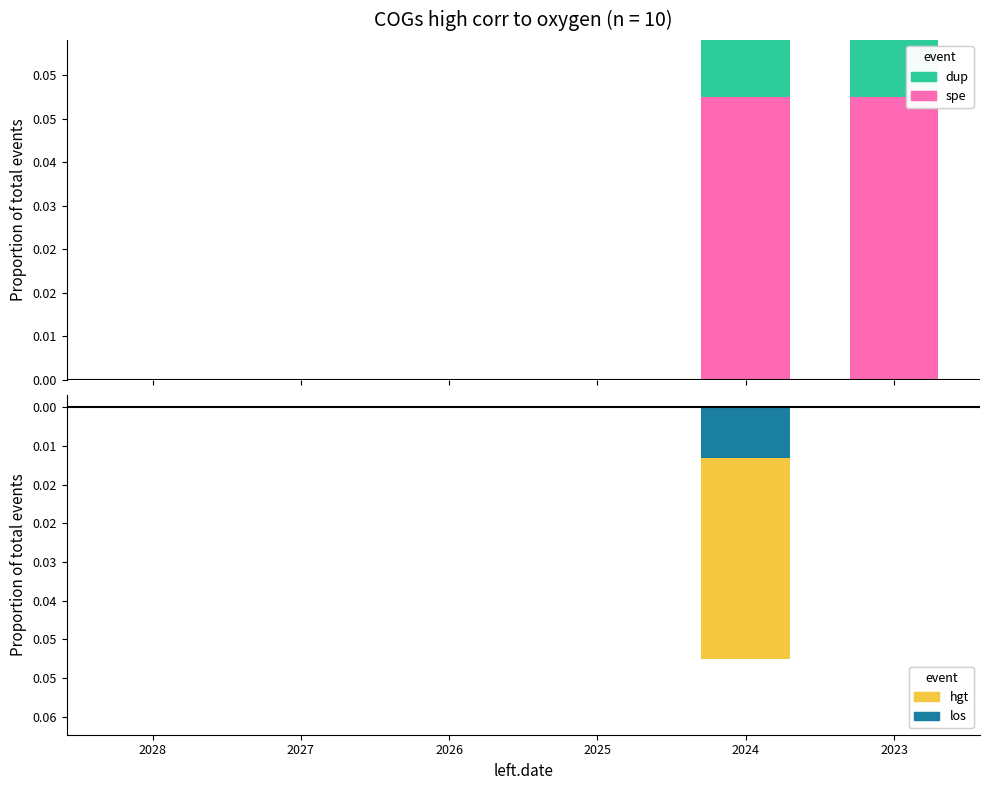

Which label corresponds to the largest value in the chart?

2023